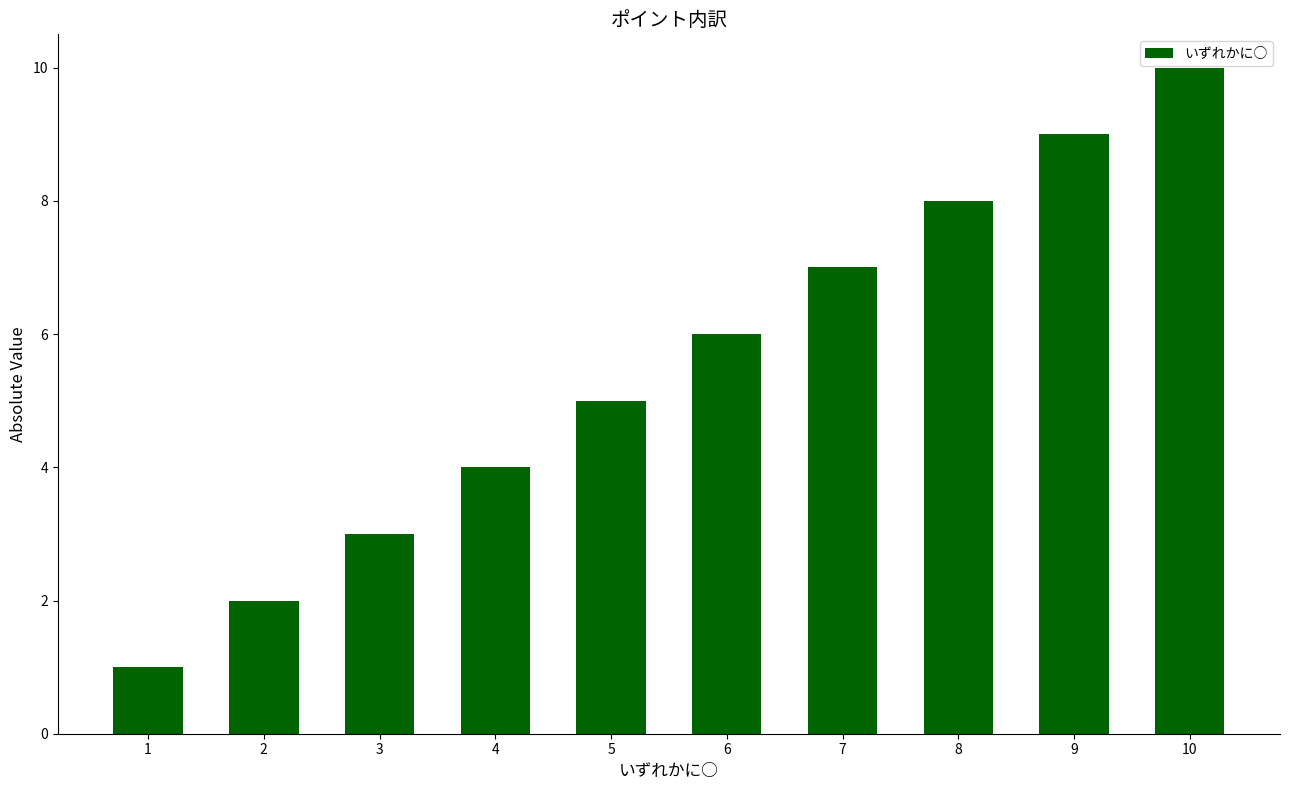

Does the chart contain stacked bars?

No